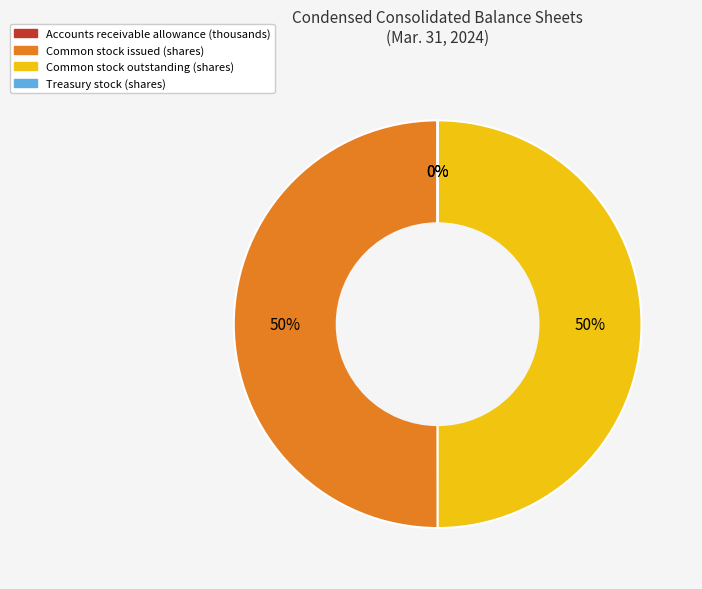

The Common stock issued (shares) slice represents 50% of the pie. True or false?

True